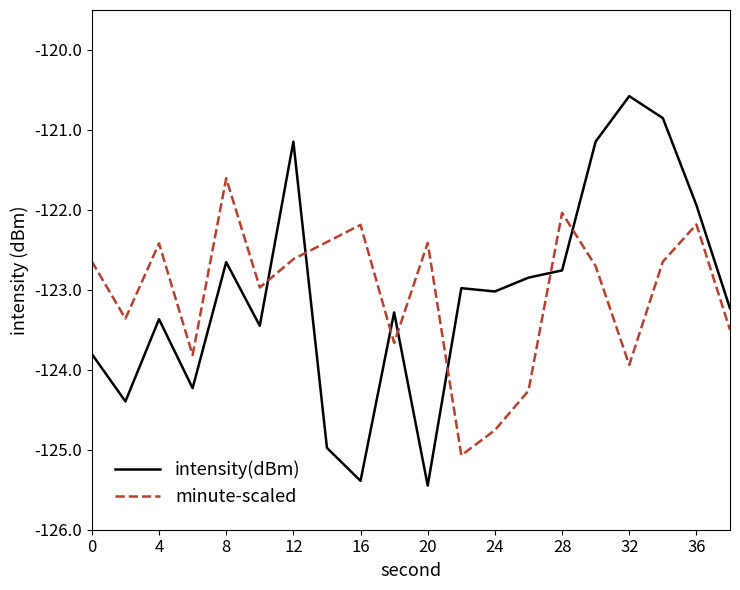

How many distinct data groups are displayed?

2